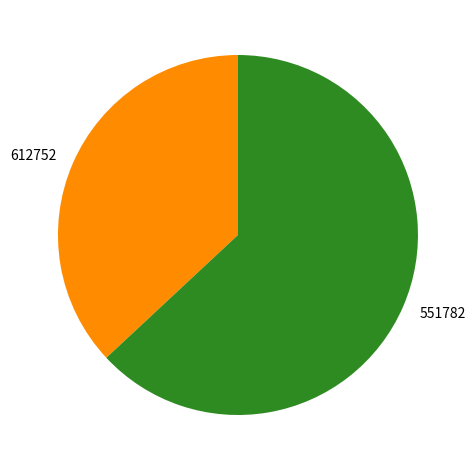

The 612752 slice represents 37% of the pie. True or false?

True